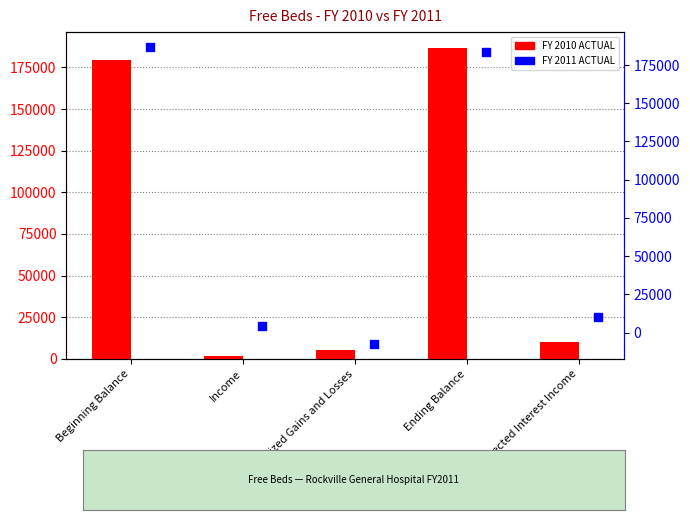

Which series has the largest total across all categories?

FY 2010 ACTUAL